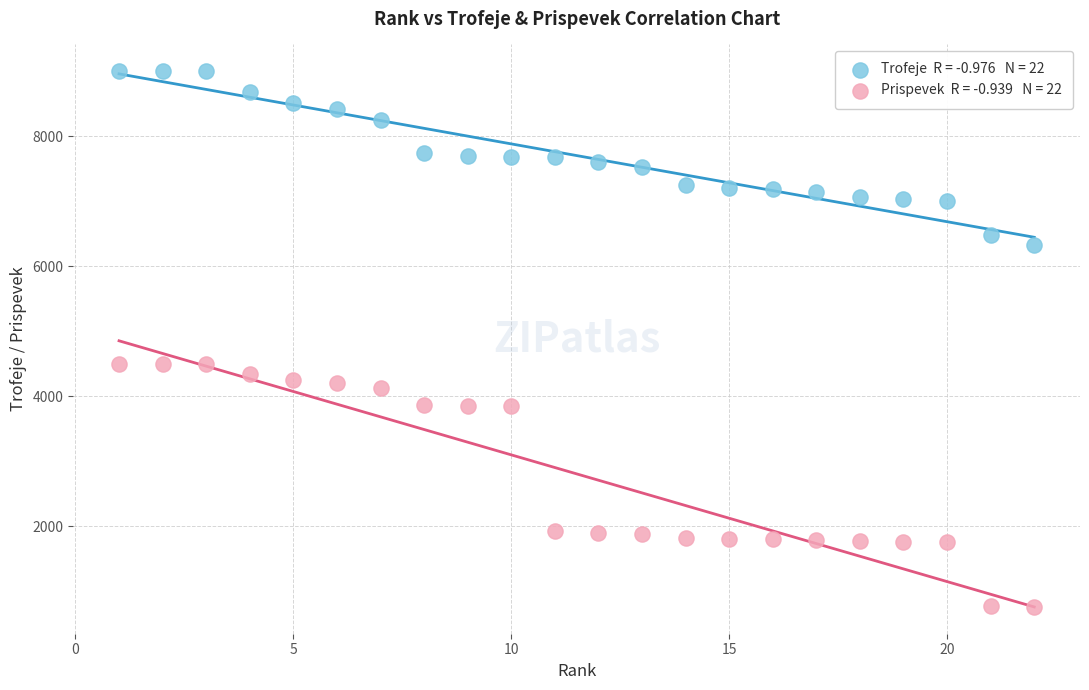

Across all data points, what is the range of X values (max minus min)?

21